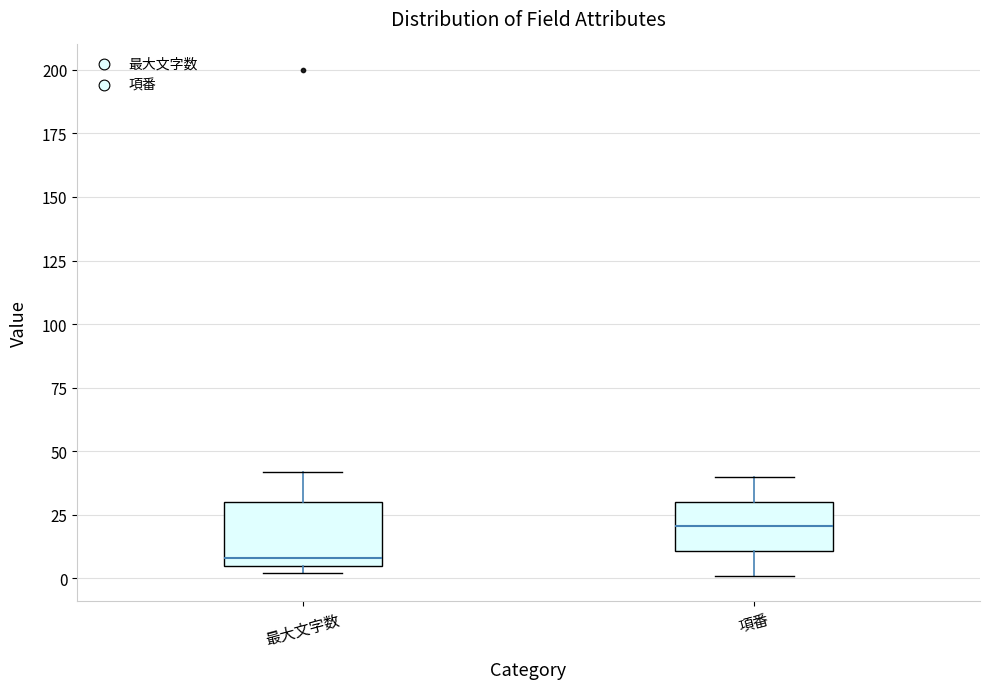

Reading left to right, transcribe this box plot: for each box, give where its median line is, the range the box spans, and where its two whiskers end, as read against the y-axis. The values are not printed on the chart, so give them approximately, as read against the axis.

最大文字数: median 10, box 5 to 30, whiskers 0 to 40
項番: median 20, box 10 to 30, whiskers 0 to 40